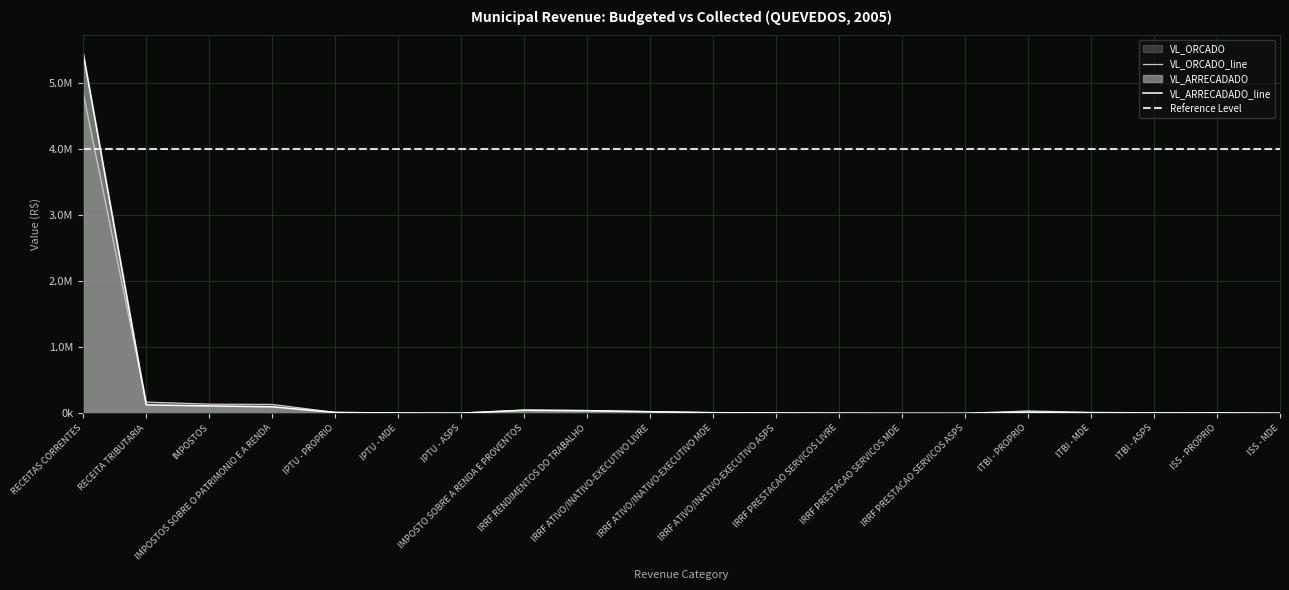

Is it true that VL_ORCADO equals 2229.4 at IRRF PRESTACAO SERVICOS MDE?

False